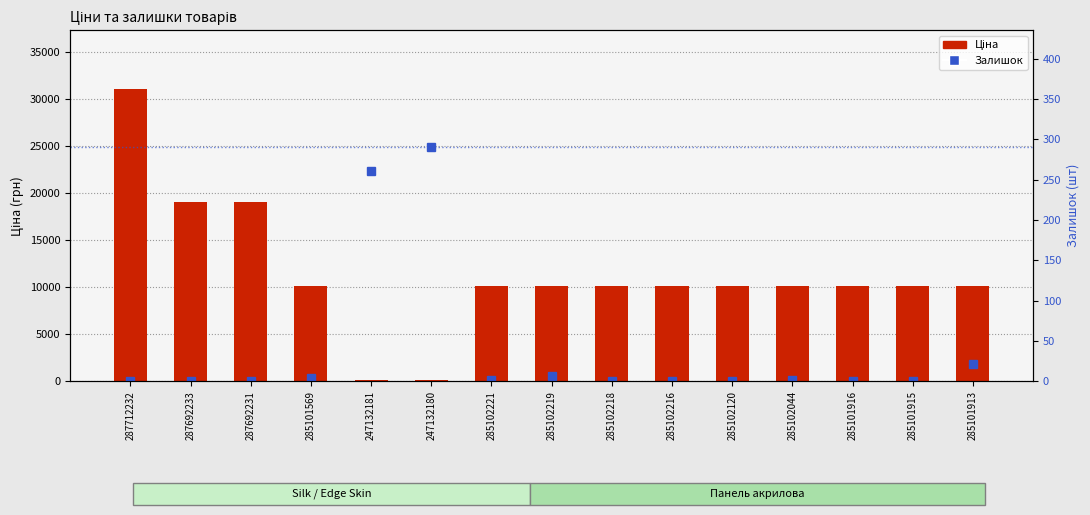

True or false: Ціна has a value of 10085.8 at 285102221.

True